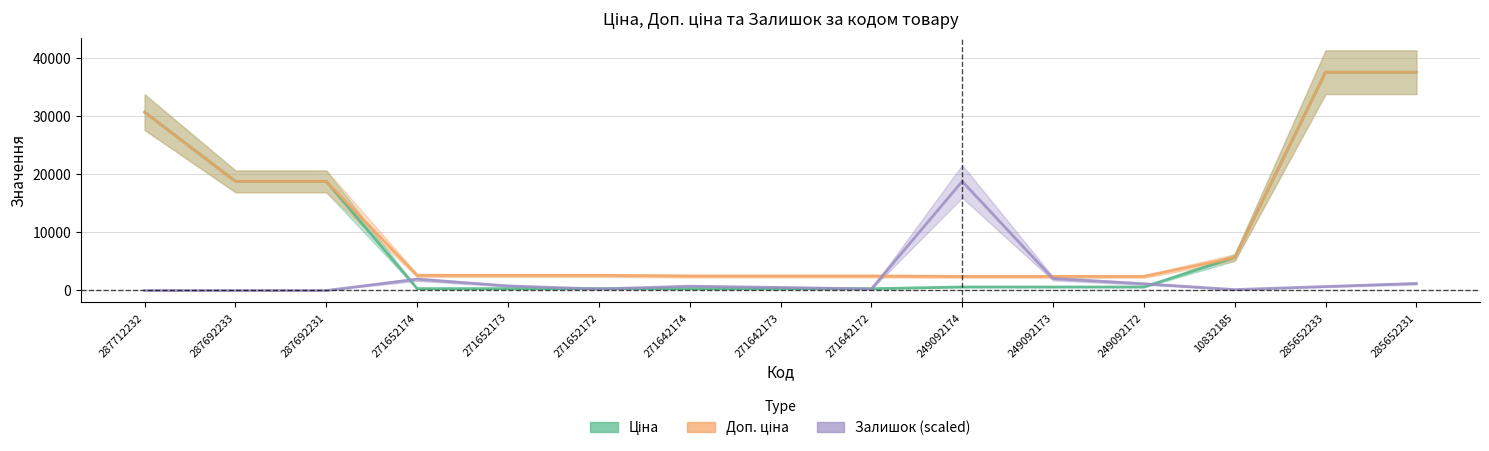

At 249092173, list the series in order from largest to smallest.

Доп. ціна, Залишок (scaled), Ціна